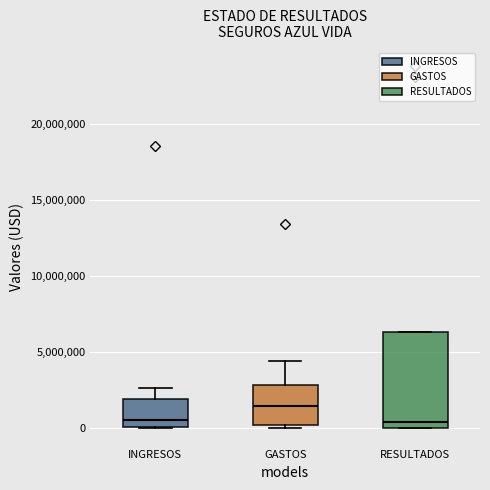

Reading left to right, read every box against the y-axis: the position of its median line, the range the box covers, and the ends of its whiskers. The values are not printed on the chart, so give them approximately, as read against the axis.

INGRESOS: median 500000, box 0 to 2000000, whiskers 0 to 2500000
GASTOS: median 1500000, box 0 to 3000000, whiskers 0 to 4500000
RESULTADOS: median 500000, box 0 to 6500000, whiskers 0 to 6500000